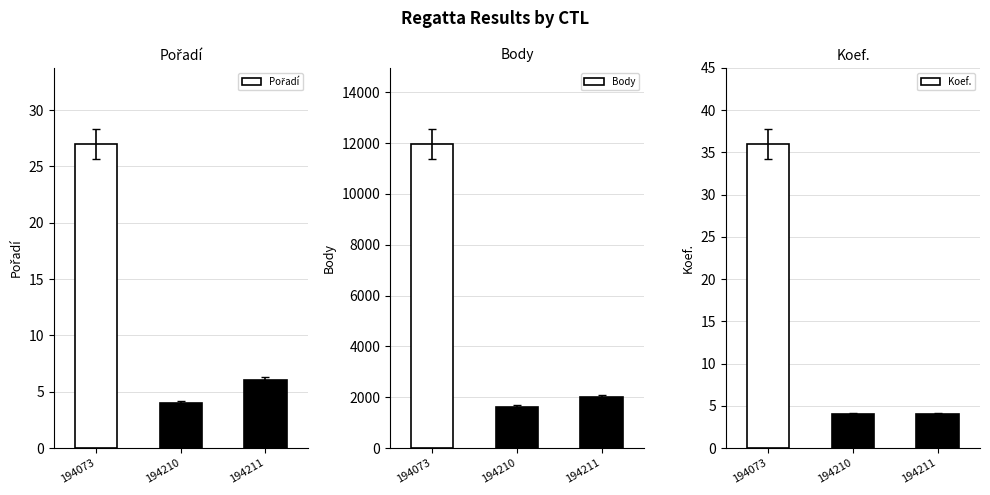

Is it true that Pořadí equals 5.7 at 194211?

True